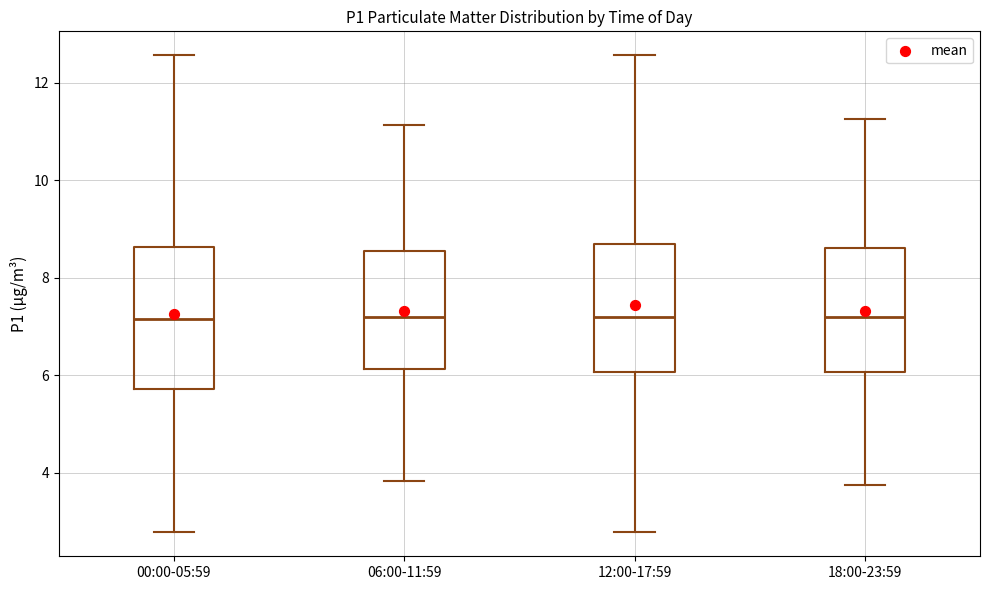

Where does the median line of the box for 00:00-05:59 sit on the y-axis? The values are not printed on the chart, so give them approximately, as read against the axis.

7.2